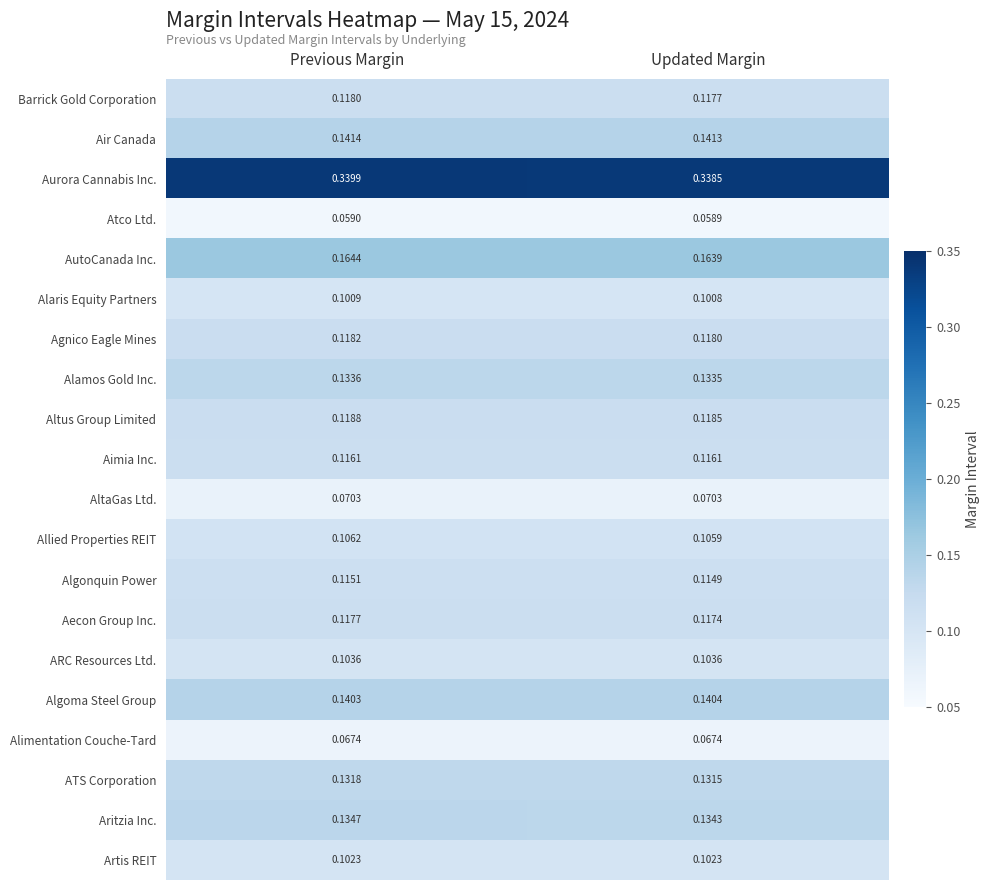

Which category has the highest value across all series?

Previous Margin